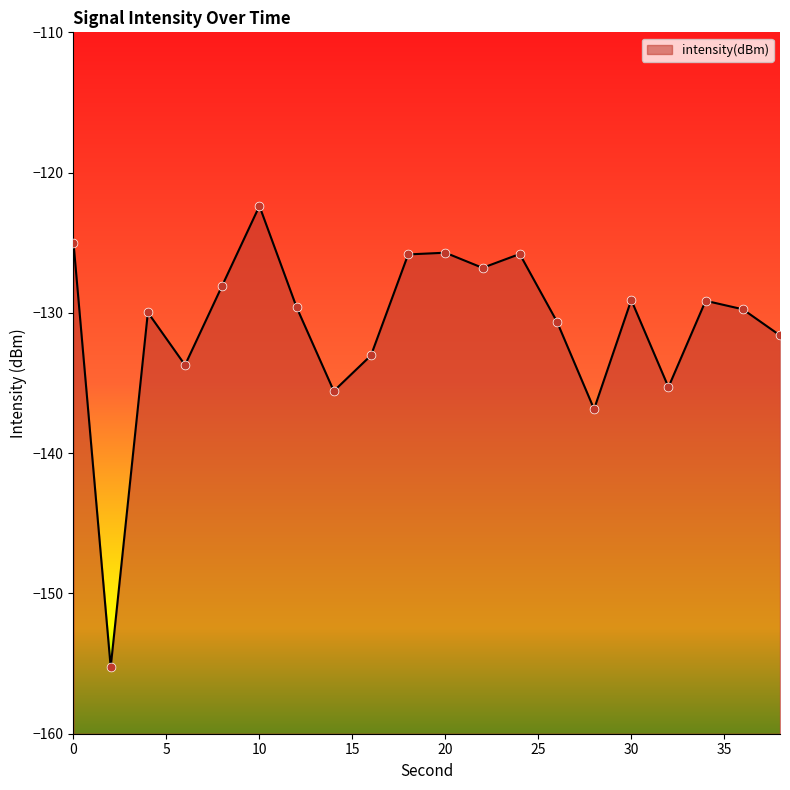

Between 28 and 14, which is larger?

14